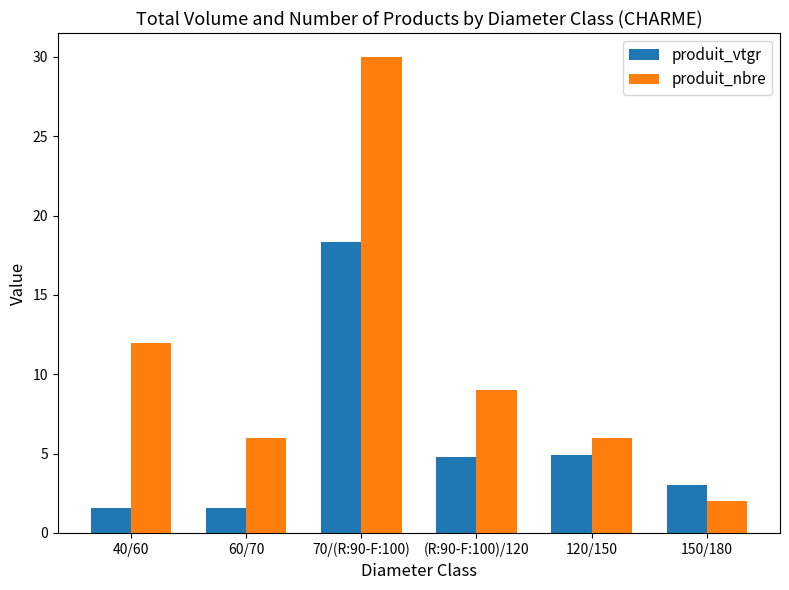

Which series has the largest range (max minus min)?

produit_nbre